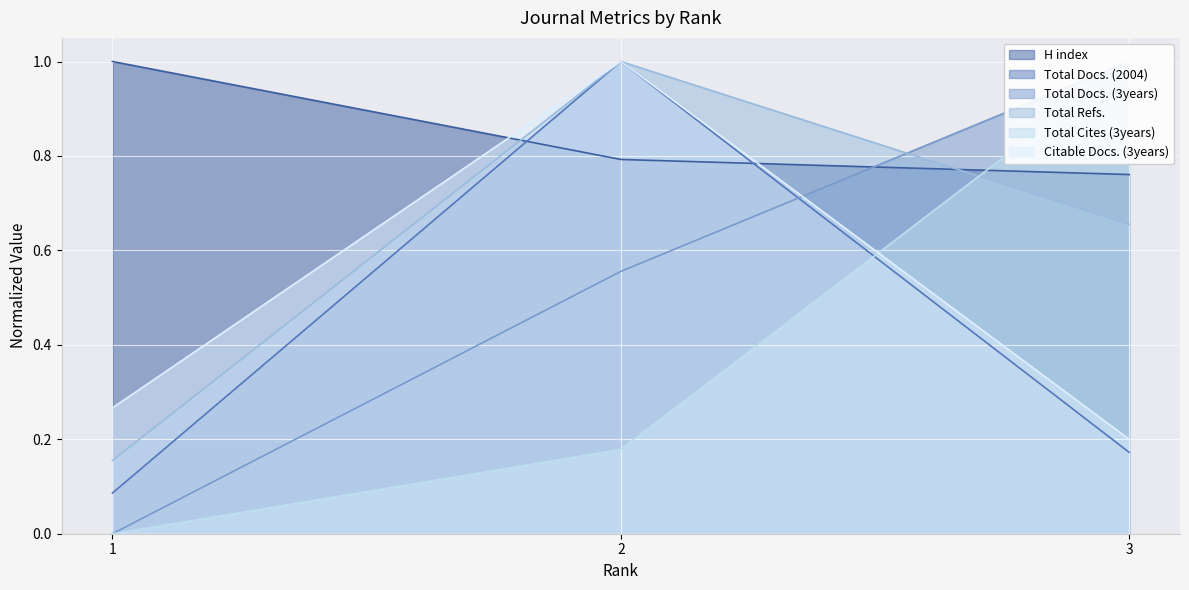

At 3, list the series in order from smallest to largest.

Total Docs. (2004), Citable Docs. (3years), Total Refs., H index, Total Docs. (3years), Total Cites (3years)